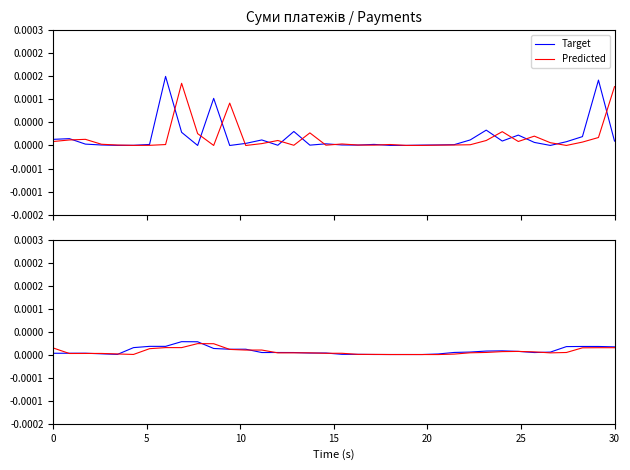

How many times do Predicted and Target cross each other?

15